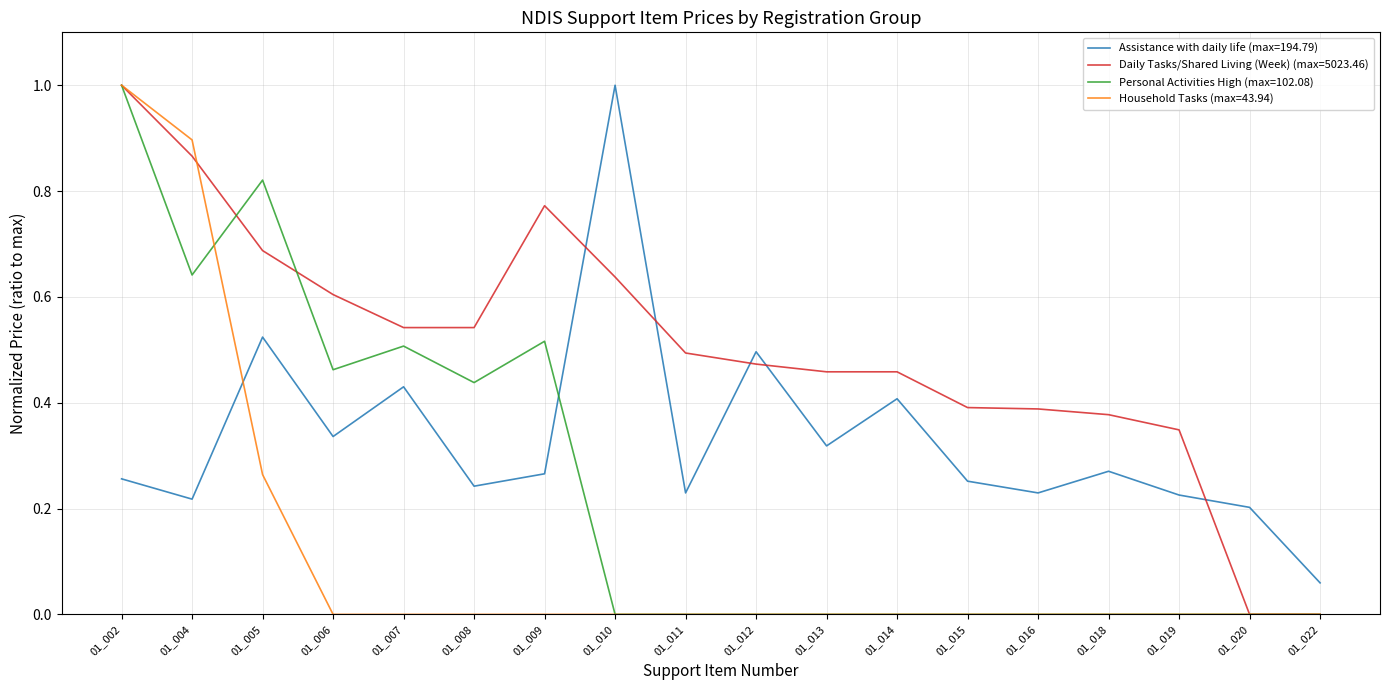

Which category has the highest value in the Daily Tasks/Shared Living (Week) (max=5023.46) series?

01_002